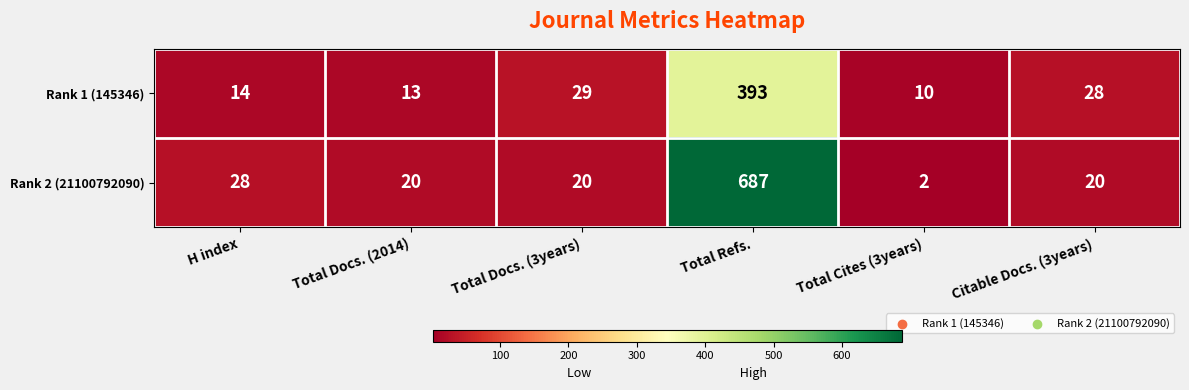

Reading left to right, what are all the values shown in this chart?

Rank 1 (145346): 14	13	29	393	10	28
Rank 2 (21100792090): 28	20	20	687	2	20